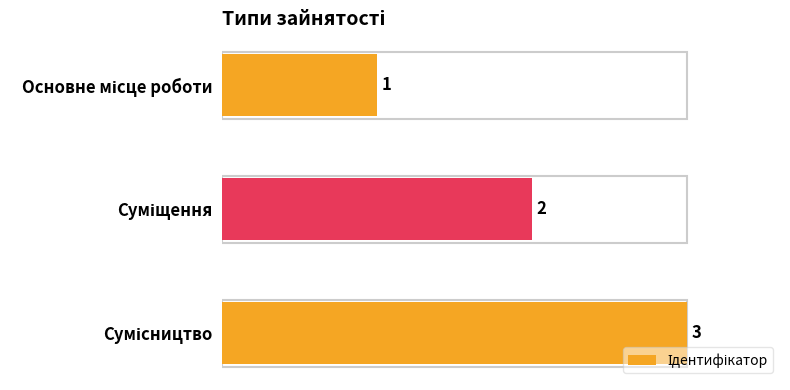

Does the chart contain any negative values?

No